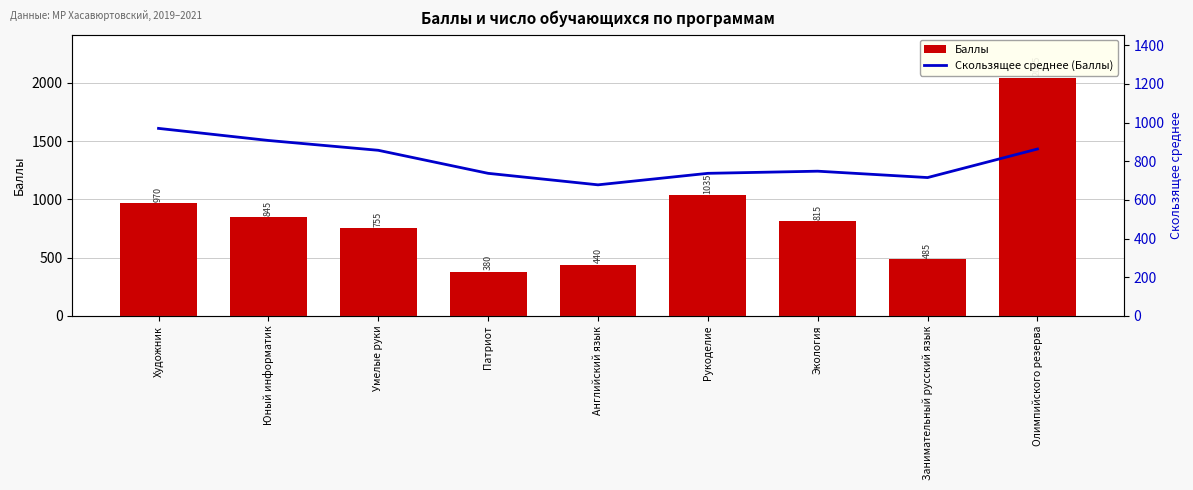

Does the chart contain stacked bars?

No